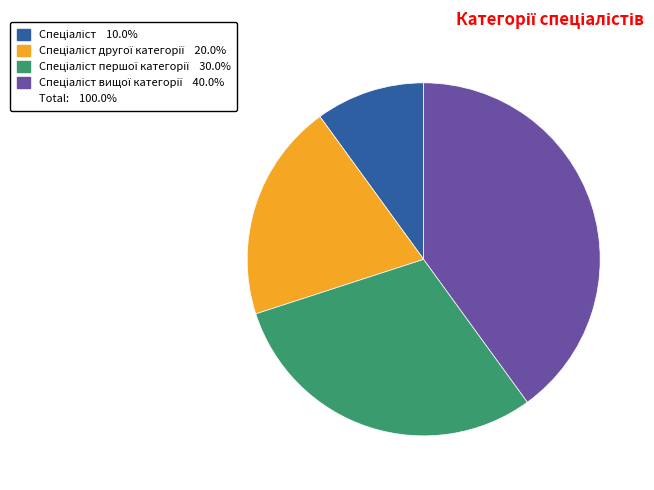

Is there any slice that represents more than half of the pie?

No